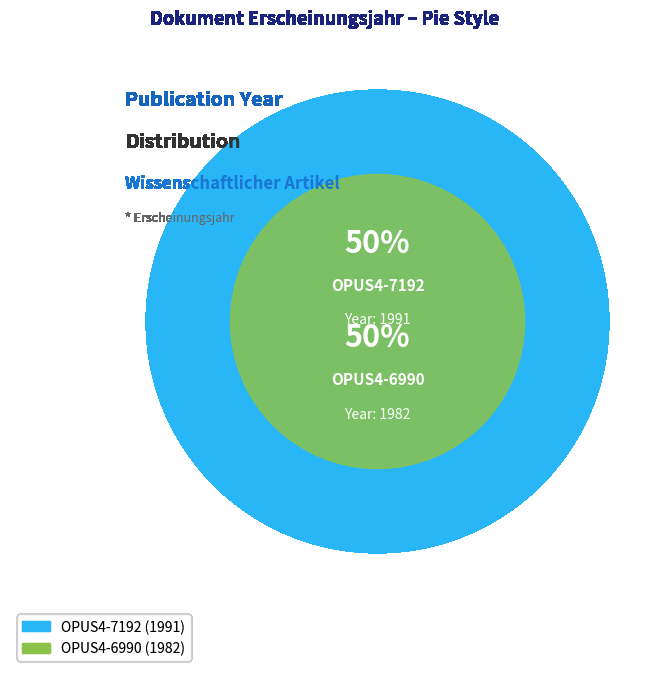

What is the change in value from OPUS4-7192 to OPUS4-6990?

-9